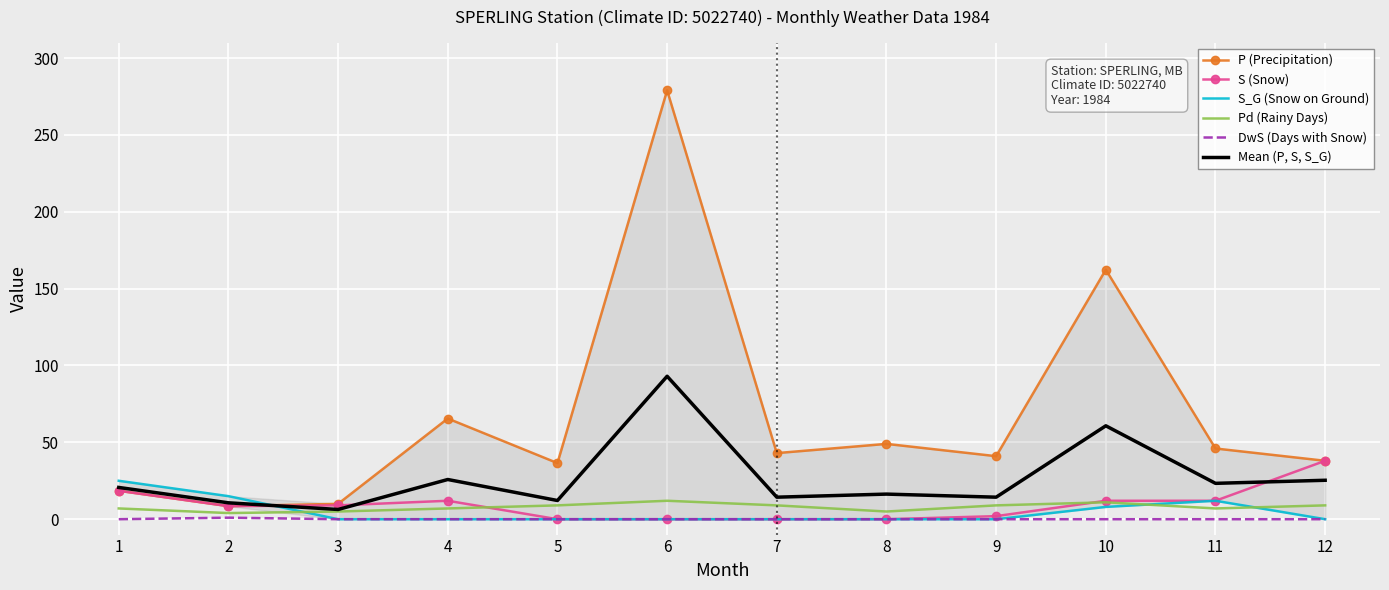

Where is Mean (P, S, S_G) nearest to the value 49?

10